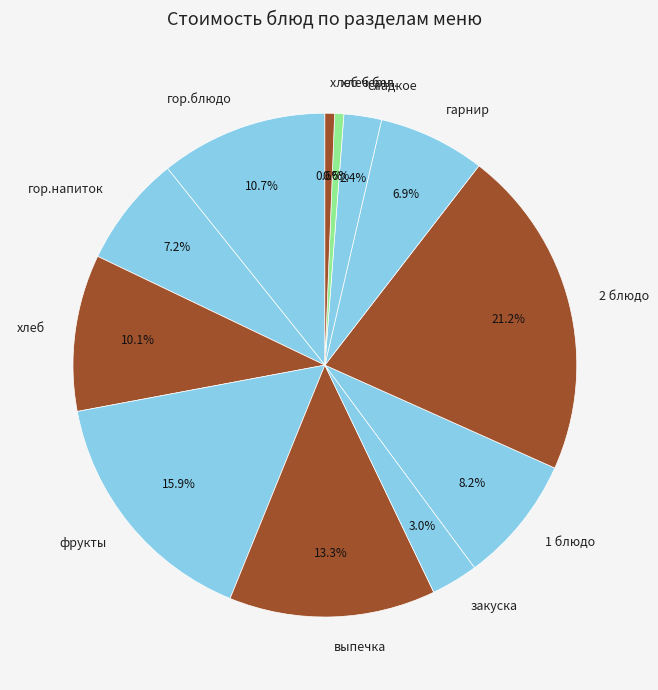

Which slice is the largest?

2 блюдо